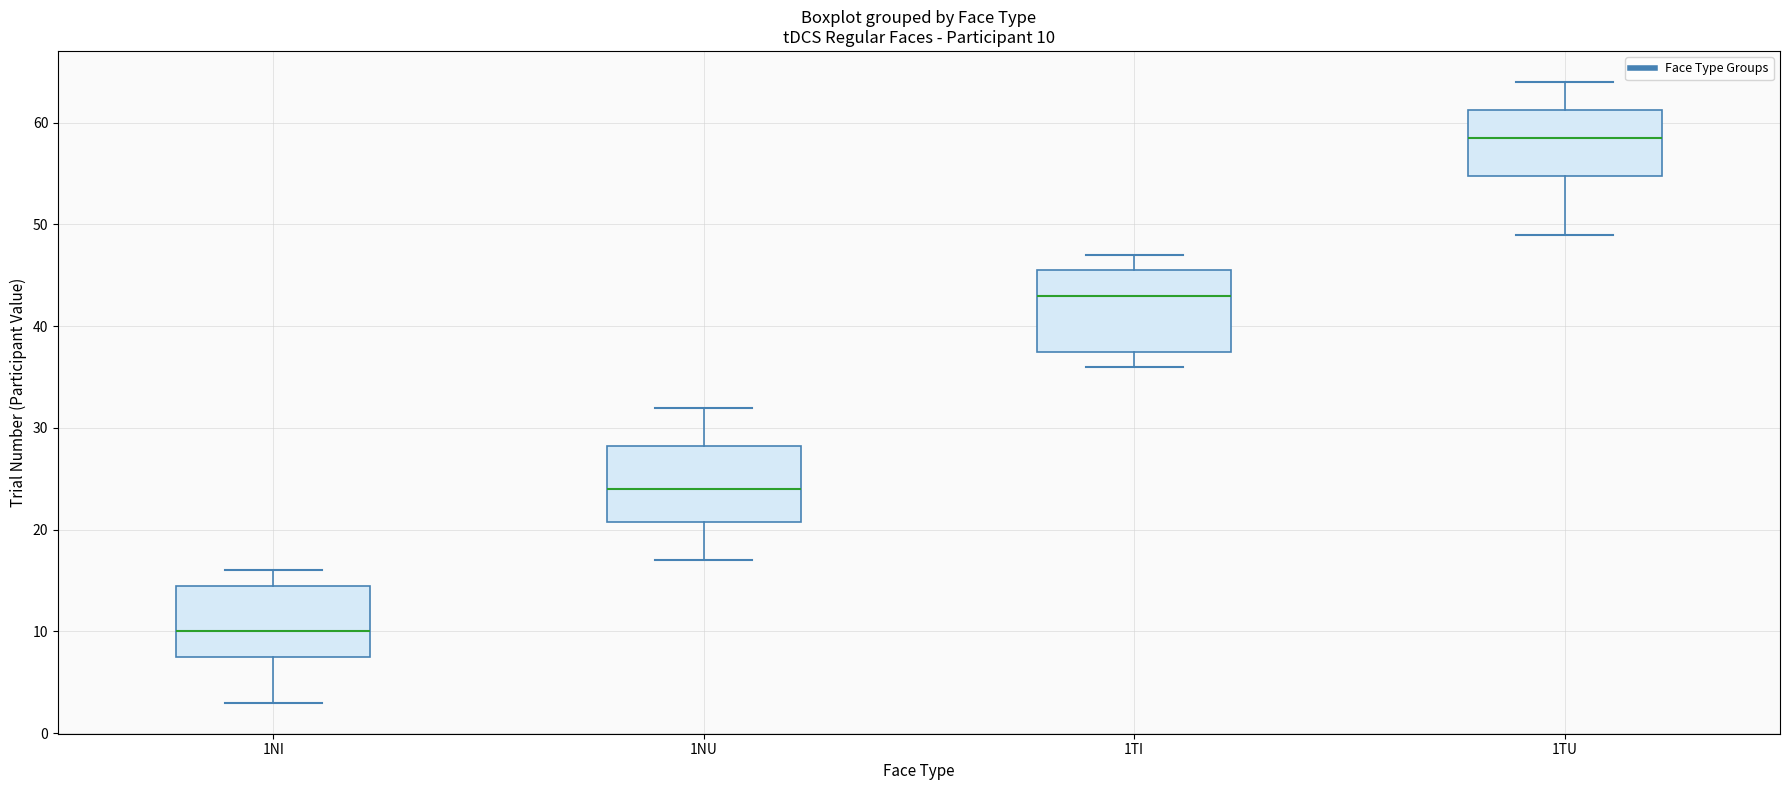

Which box has the lowest median line?

1NI